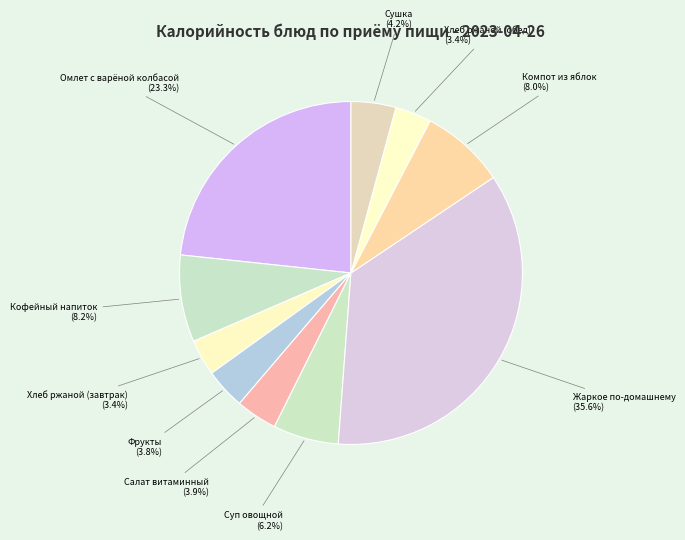

Is there a majority slice in this chart?

No